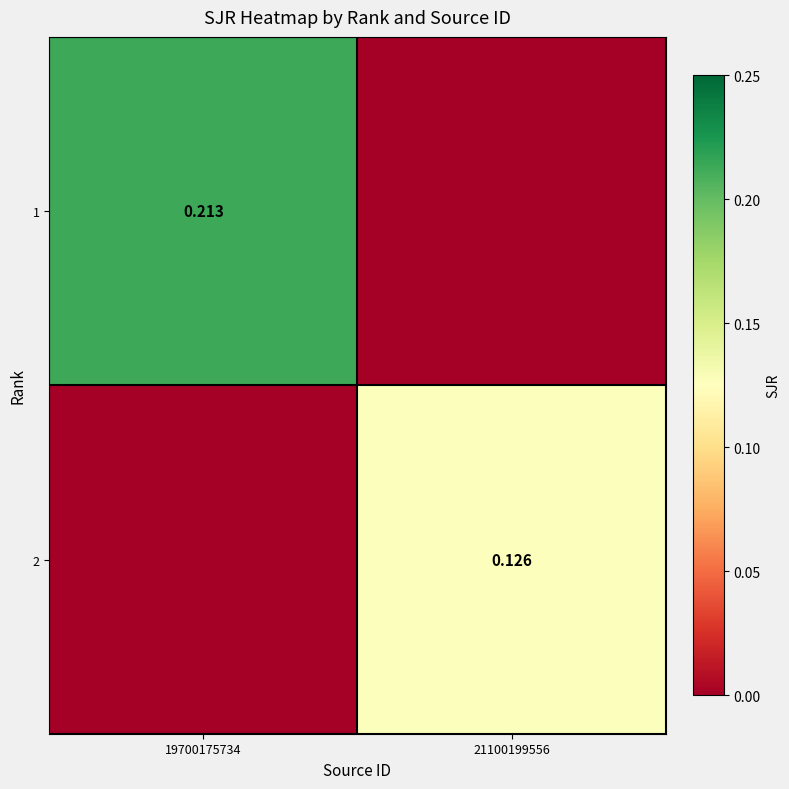

Which has a higher value, 19700175734 or 21100199556?

19700175734